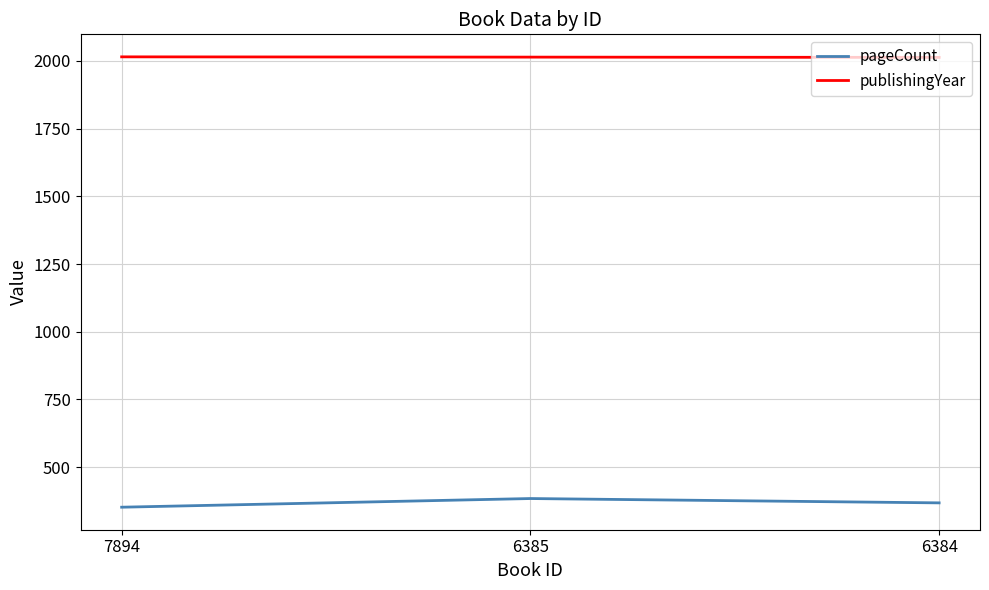

Rank the series by their maximum value, from highest to lowest.

publishingYear, pageCount